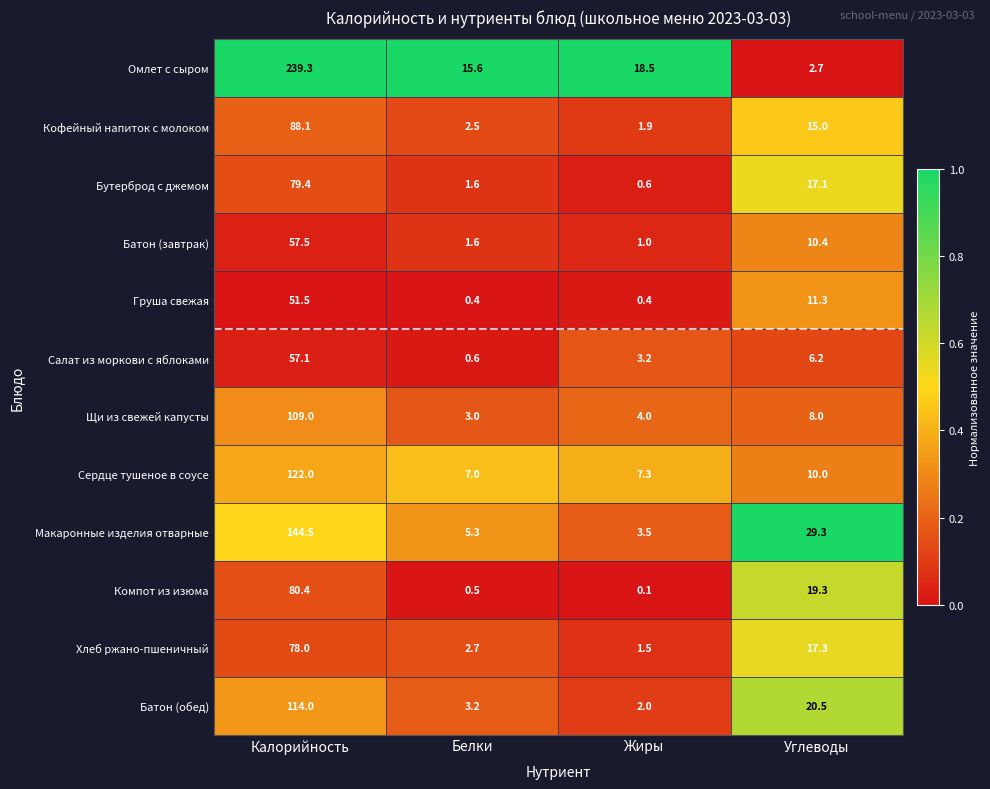

At which category is the sum across all series the highest?

Калорийность